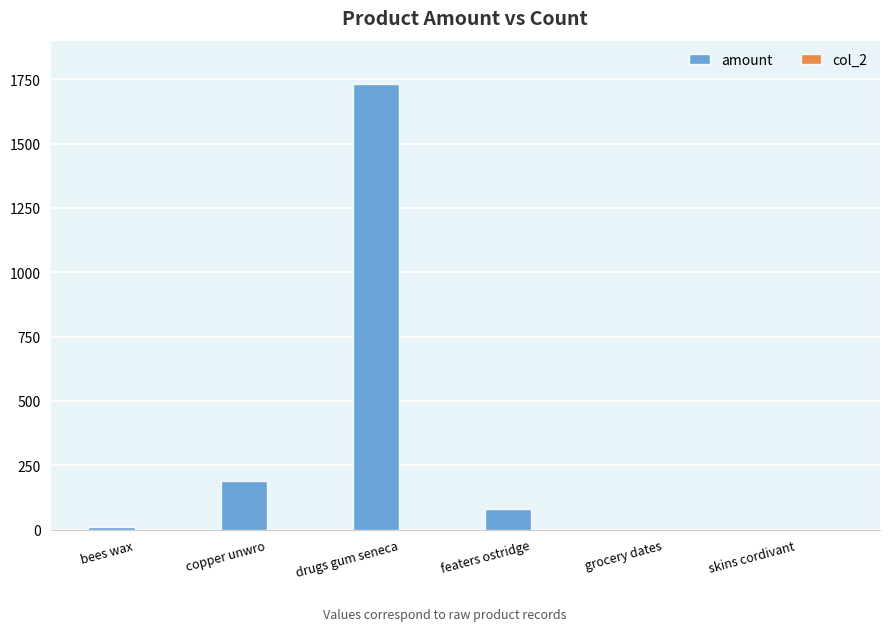

Does the chart contain stacked bars?

No